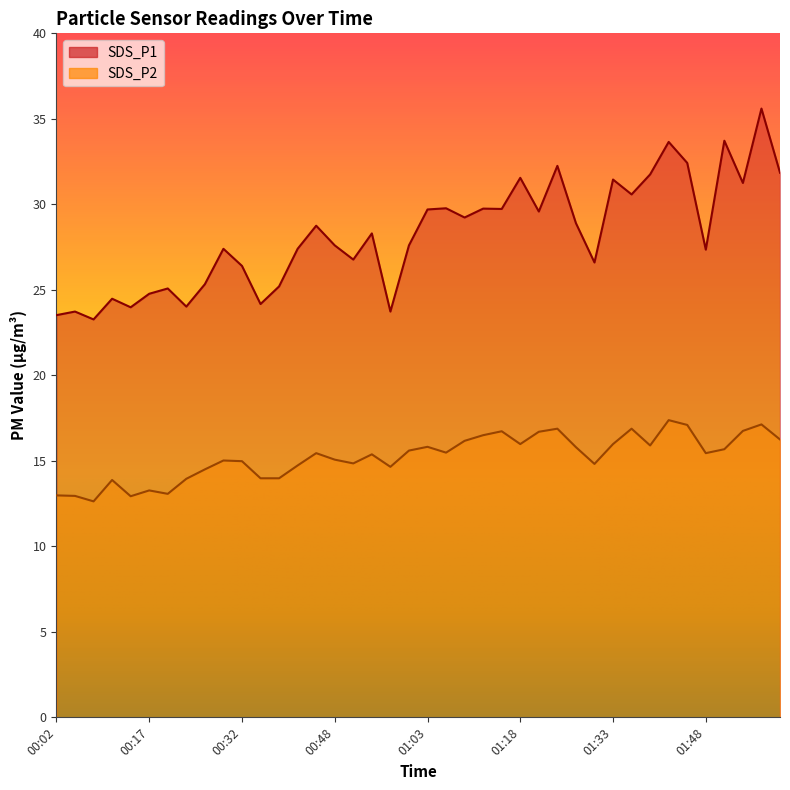

Is the value of SDS_P1 at 01:45 greater than the value of SDS_P2 at 00:20?

Yes